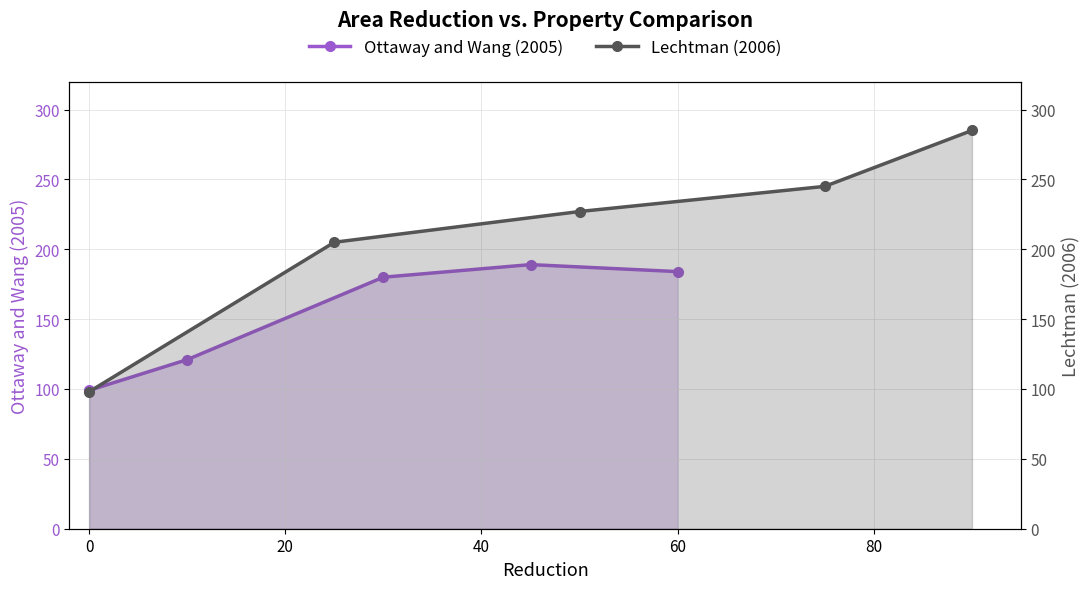

What is the average value of the Lechtman (2006) series?

212